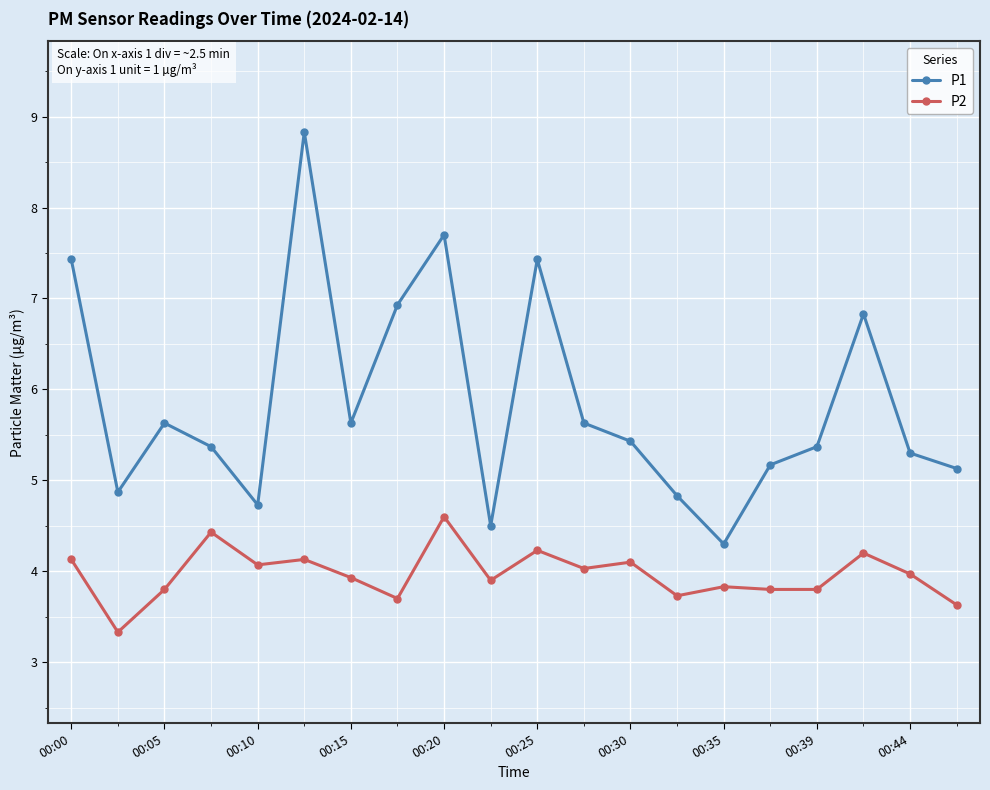

Which series has the widest spread of values?

P1